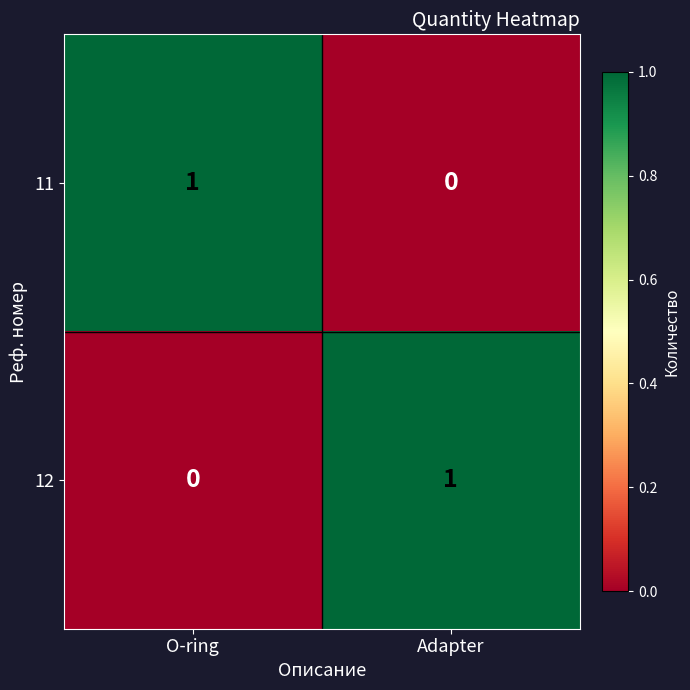

Reading left to right, what are all the values shown in this chart?

11: O-ring=1	Adapter=0
12: O-ring=0	Adapter=1